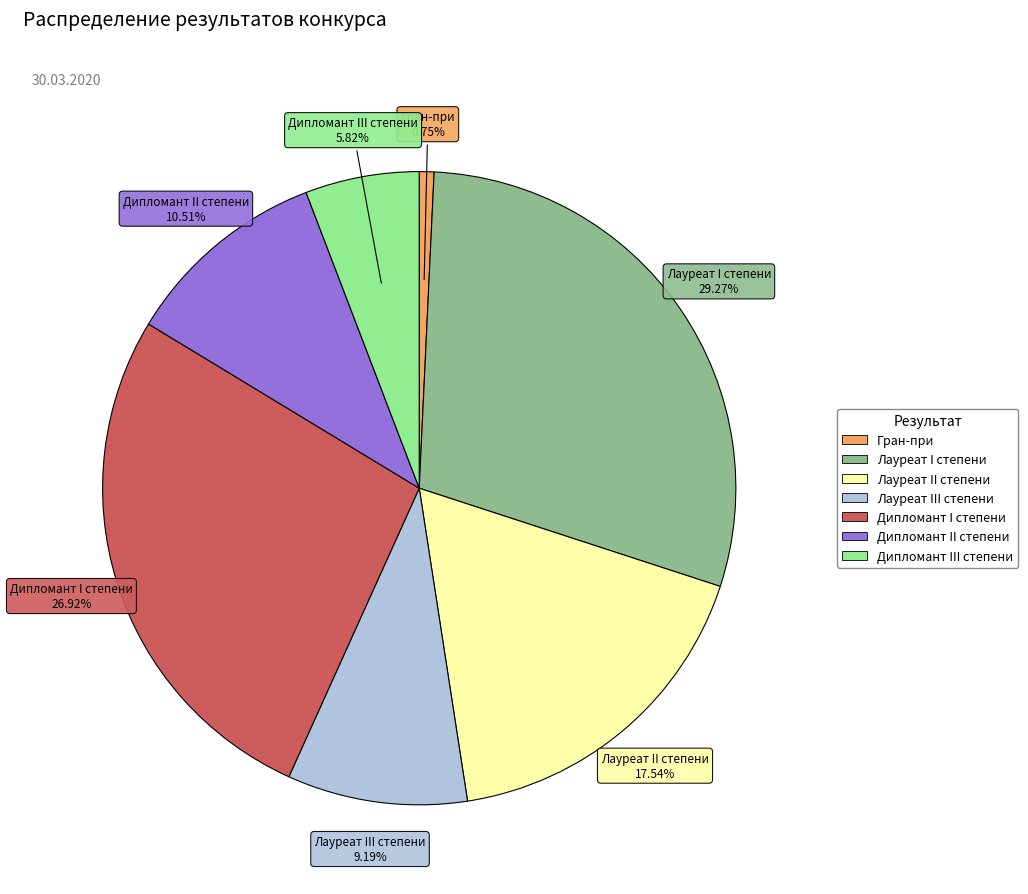

Does Дипломант III степени account for over 50% of the chart?

No